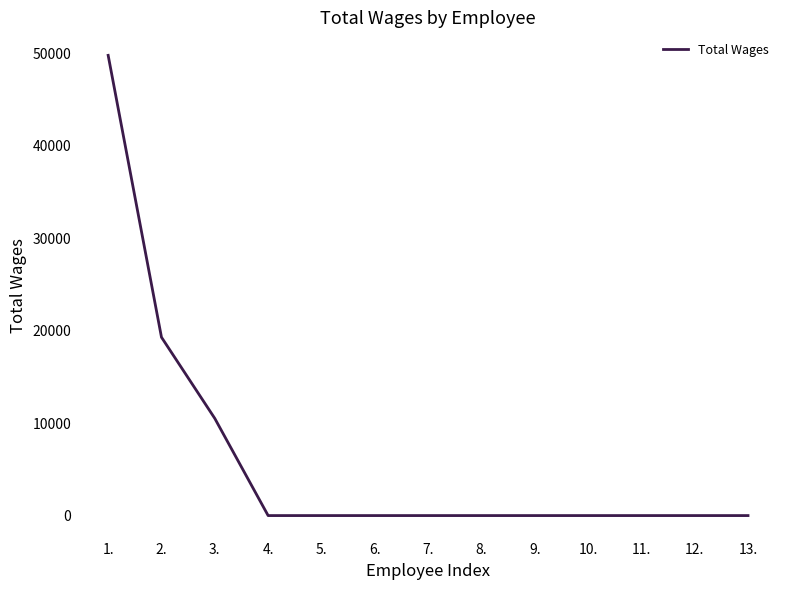

What is the difference between the maximum and minimum values?

49810